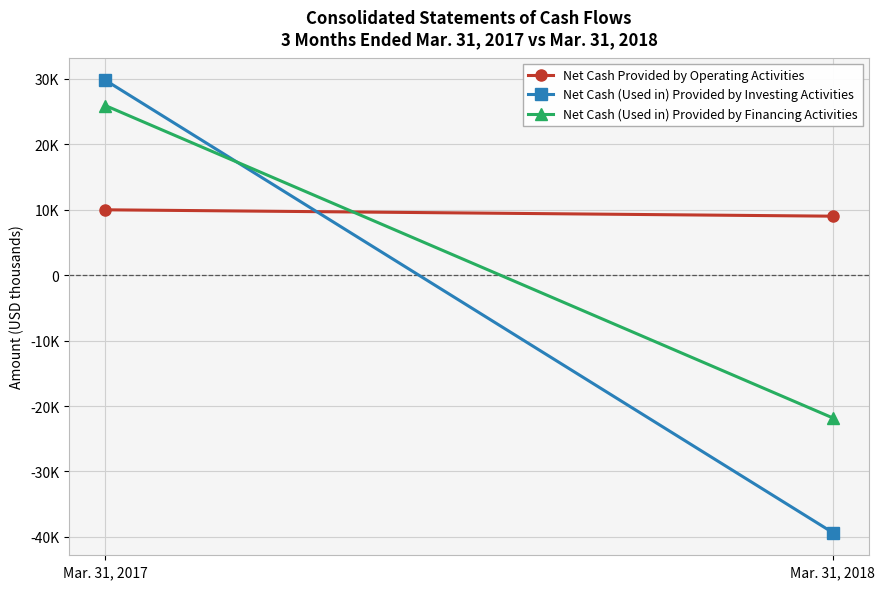

List the series in order of their peak value, lowest first.

Net Cash Provided by Operating Activities, Net Cash (Used in) Provided by Financing Activities, Net Cash (Used in) Provided by Investing Activities